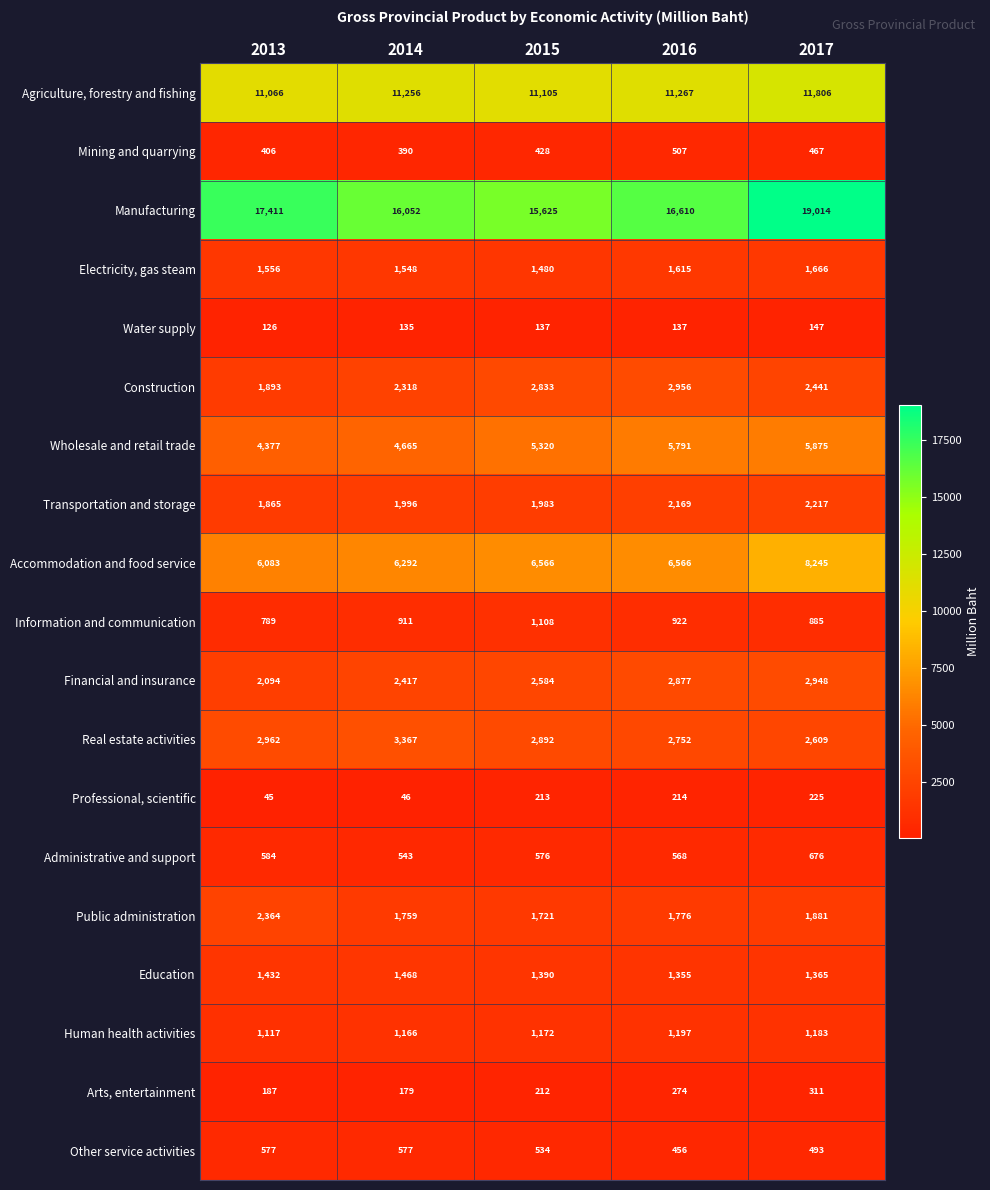

What is the difference between the Mining and quarrying values at 2017 and 2015?

39